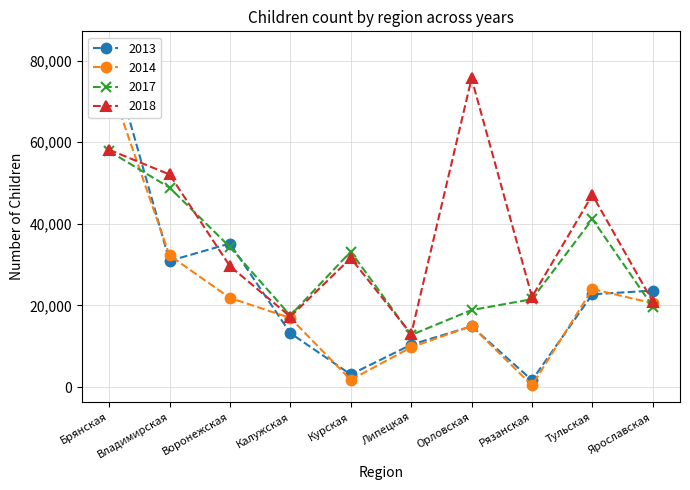

Where is the first local minimum for 2013?

Владимирская